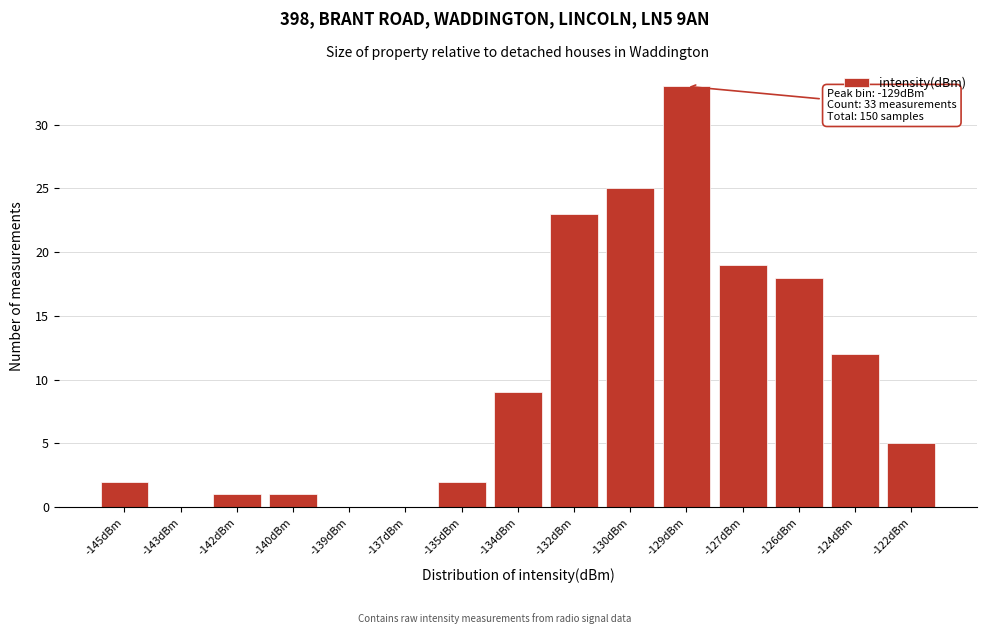

Reading right to left, what are all the values shown in this chart?

-122dBm=5	-124dBm=12	-126dBm=18	-127dBm=19	-129dBm=33	-130dBm=25	-132dBm=23	-134dBm=9	-135dBm=2	-137dBm=0	-139dBm=0	-140dBm=1	-142dBm=1	-143dBm=0	-145dBm=2